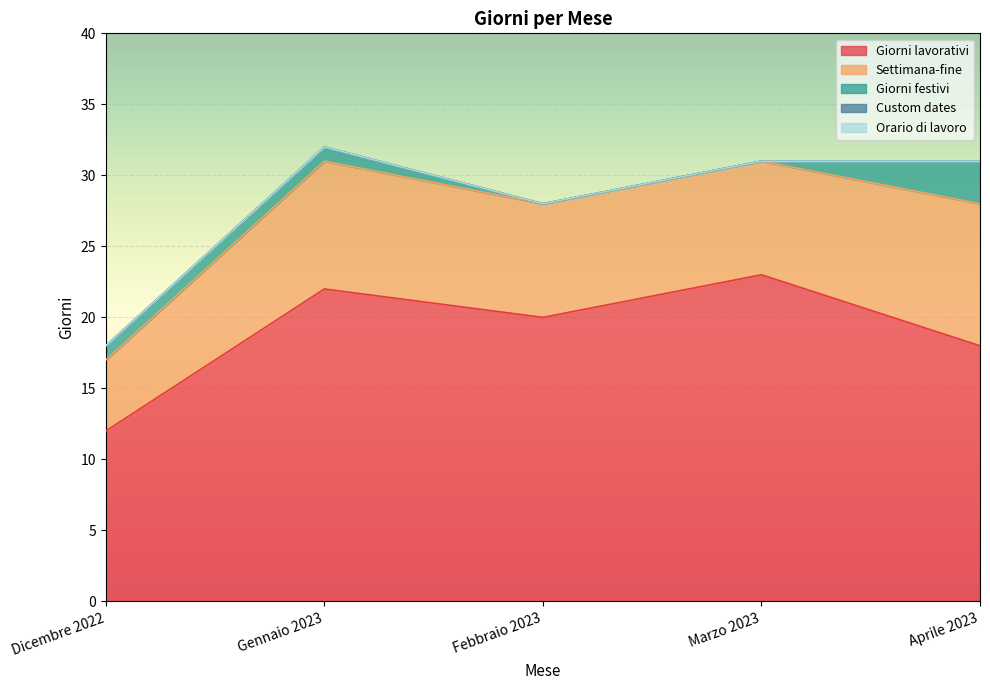

Reading left to right, what are all the values shown in this chart?

Giorni lavorativi: 12	22	20	23	18
Settimana-fine: 5	9	8	8	10
Giorni festivi: 1	1	0	0	3
Custom dates: 0	0	0	0	0
Orario di lavoro: 0	0	0	0	0